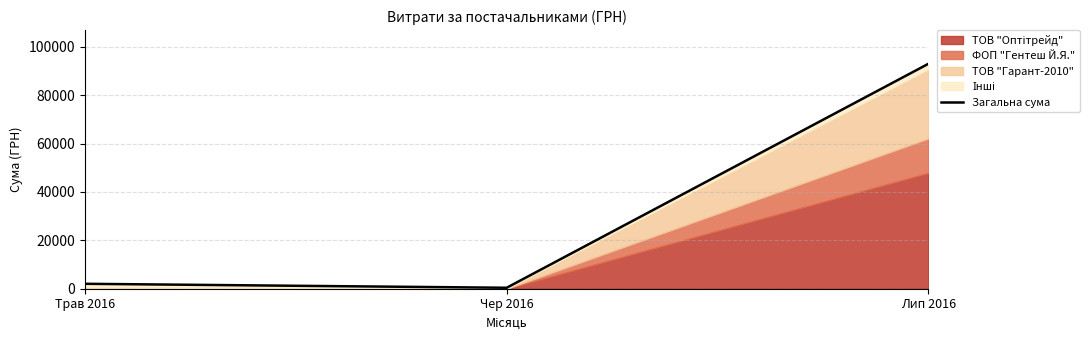

What value does the data have at Трав 2016?

2007.0